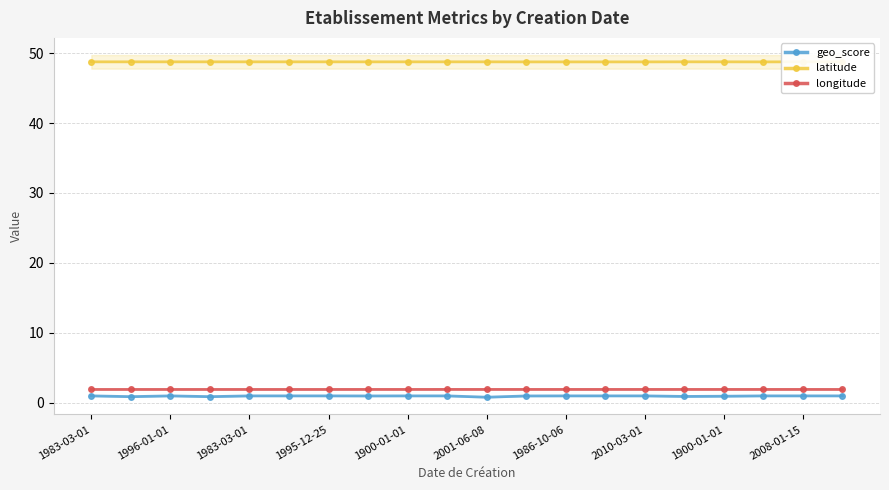

Where is the first local minimum for latitude?

1996-01-01